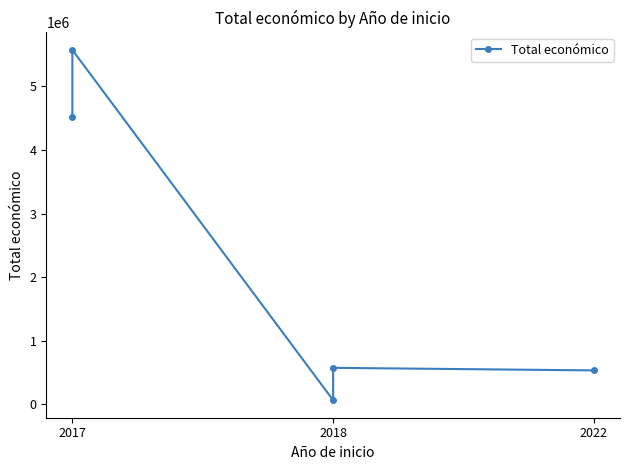

Reading right to left, extract all data points from this chart.

533449	574000	64630	5574402	4520649